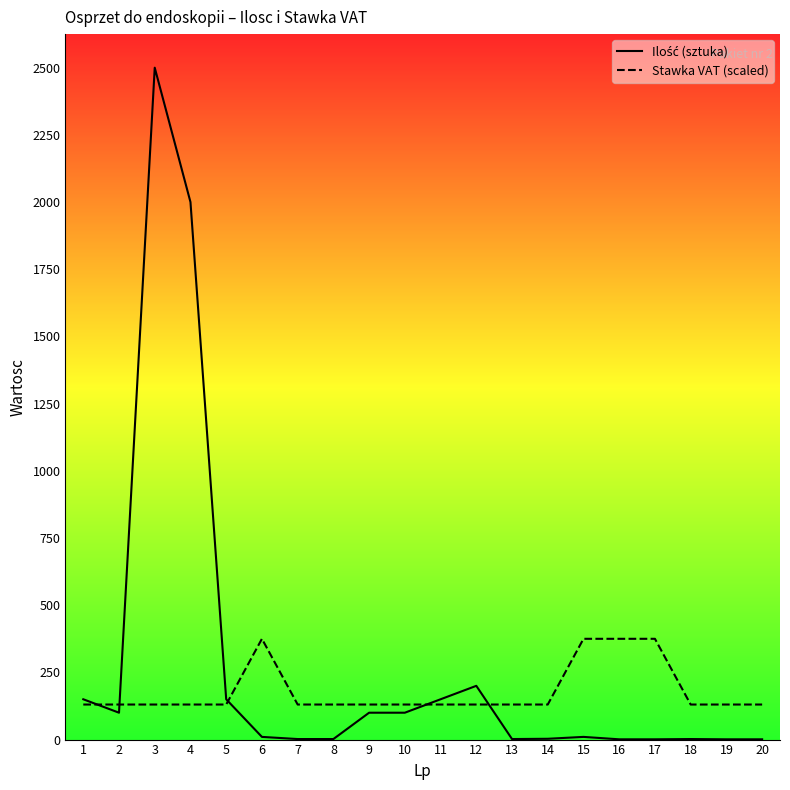

Is the value of Stawka VAT (scaled) at 1 greater than the value of Ilość (sztuka) at 3?

No